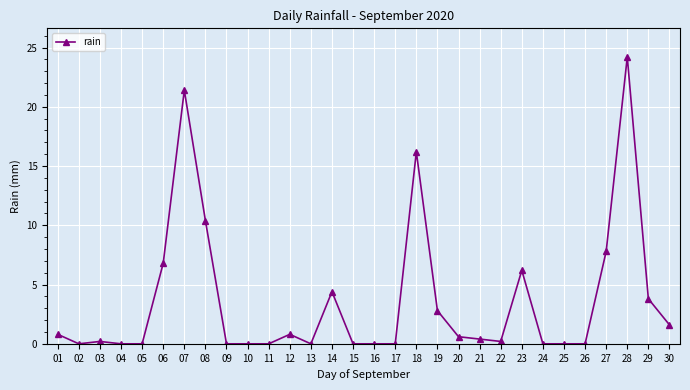

True or false: the data has more than 2 interior local peaks.

True